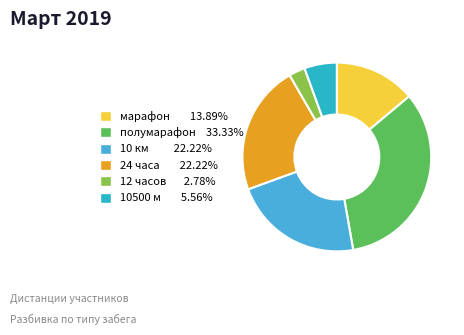

Count the number of slices in the pie.

6